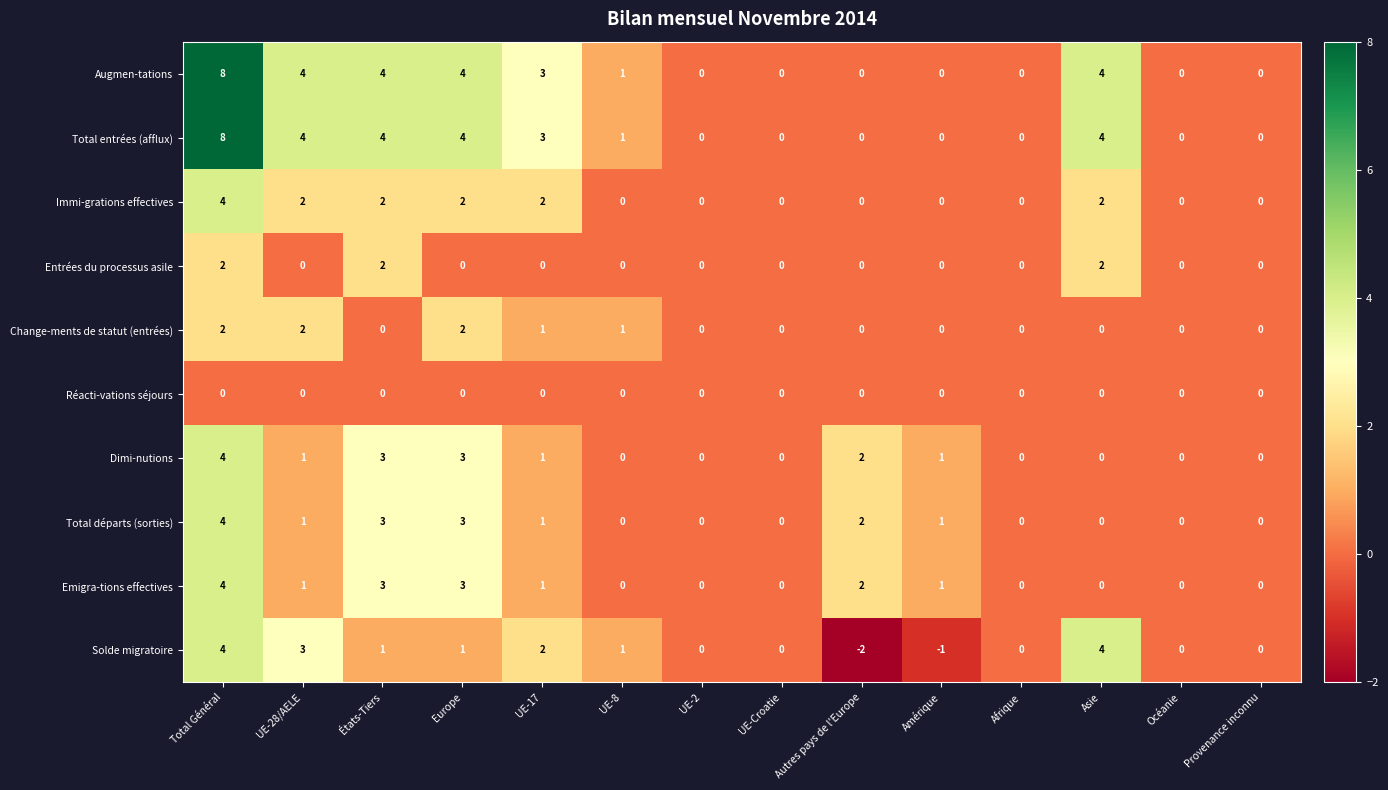

What is the sum of all Augmen-tations values?

28